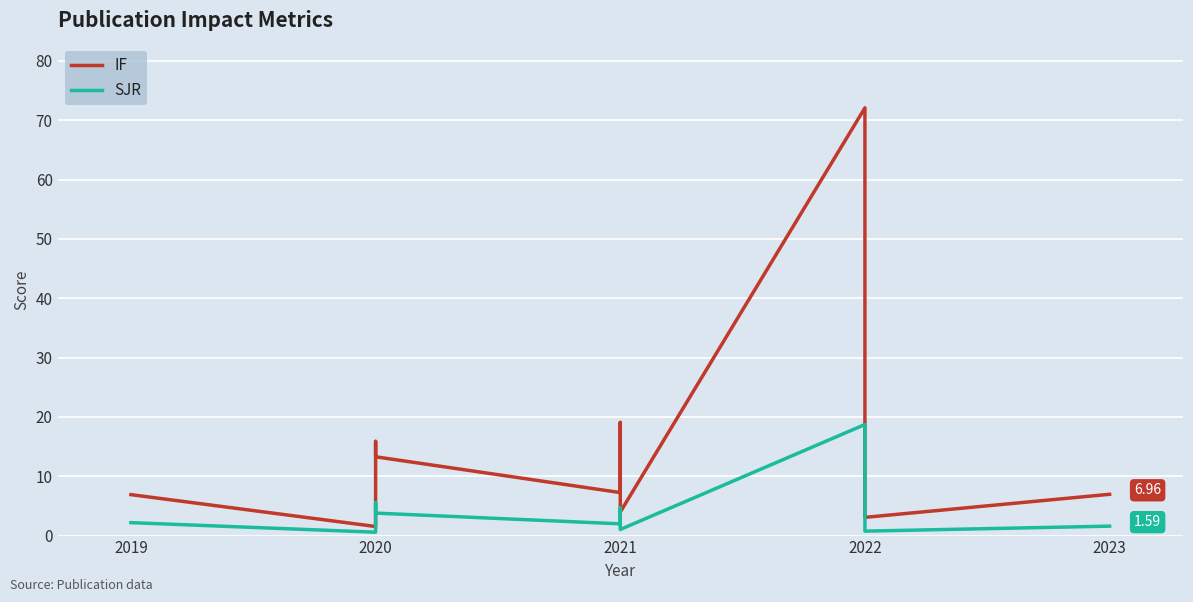

True or false: IF has more than 0 interior local peaks.

True